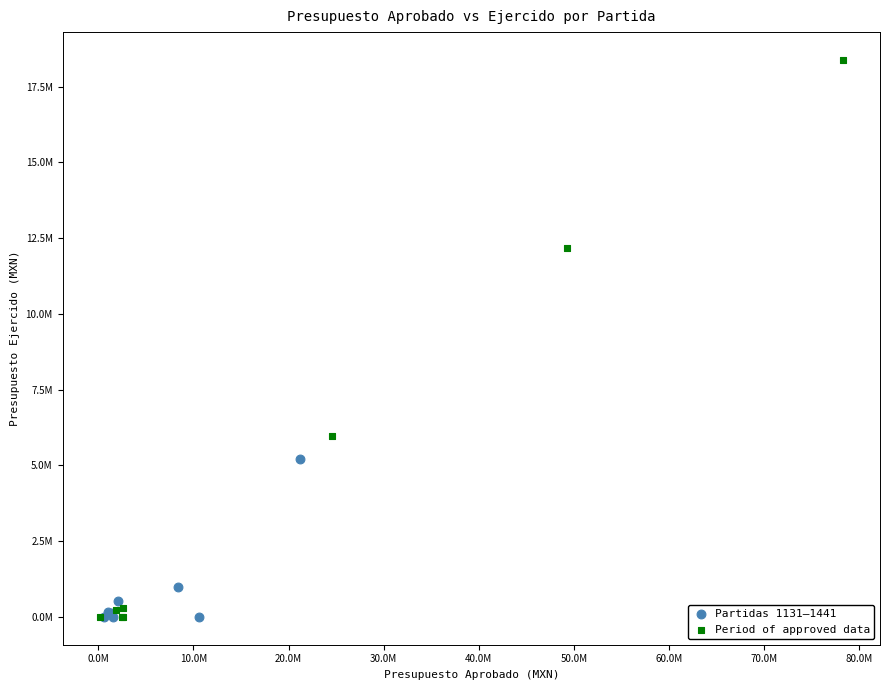

What are all the series names shown in the legend?

Partidas 1131–1441, Period of approved data